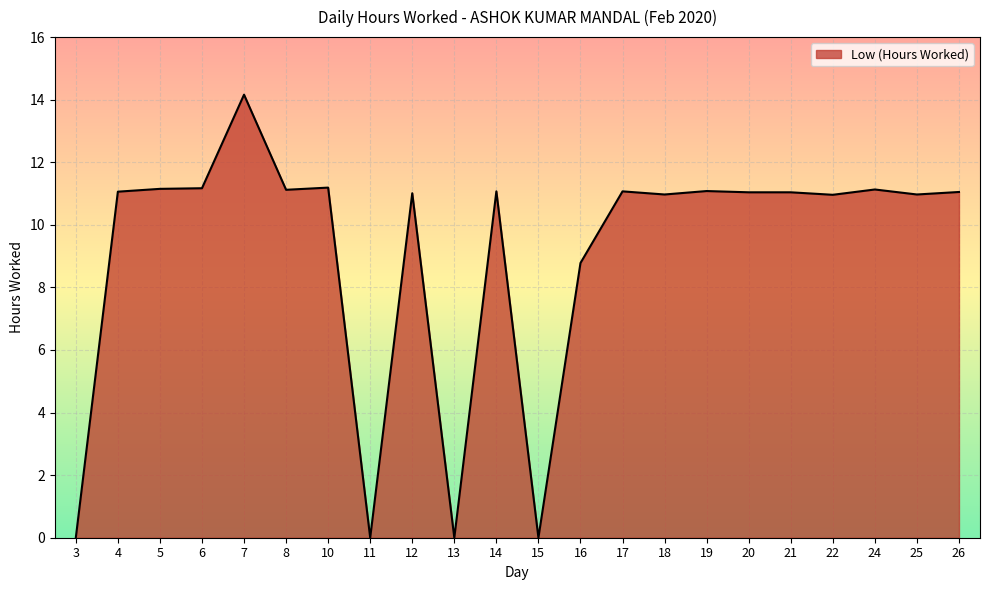

At which label is the value closest to 7?

16